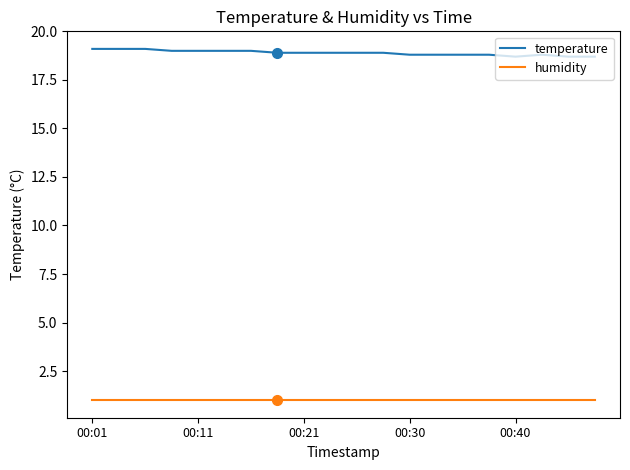

Rank the series by their average value, from highest to lowest.

temperature, humidity